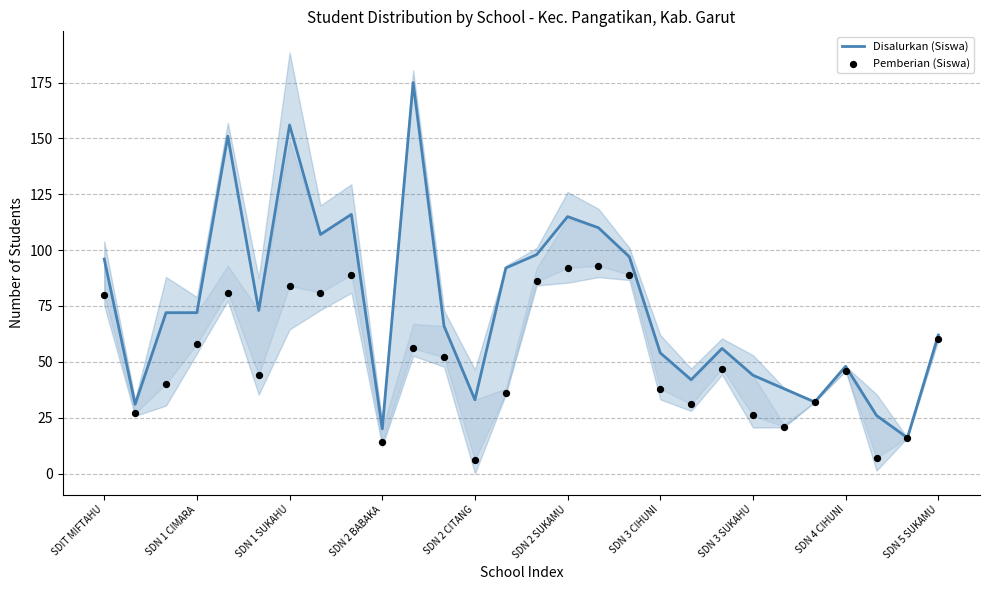

What are all the series names shown in the legend?

Disalurkan (Siswa), Pemberian (Siswa)